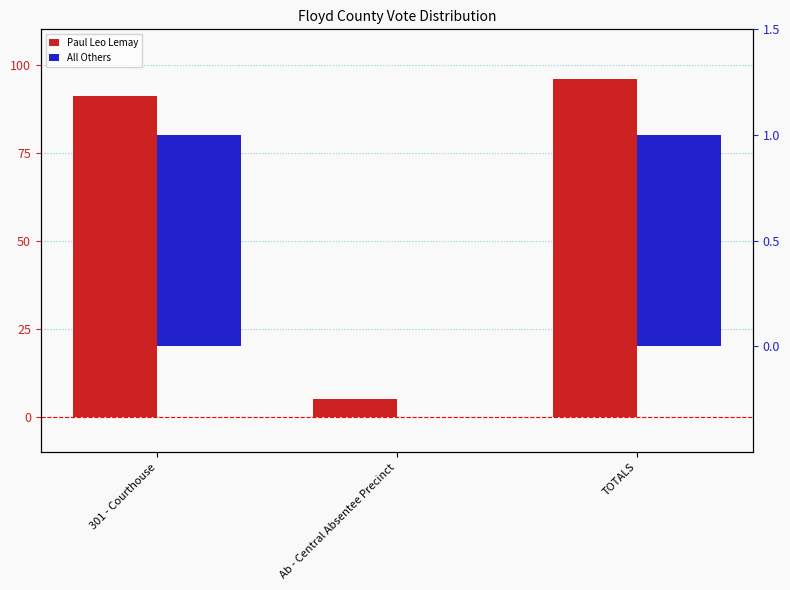

What is the greatest value displayed?

96